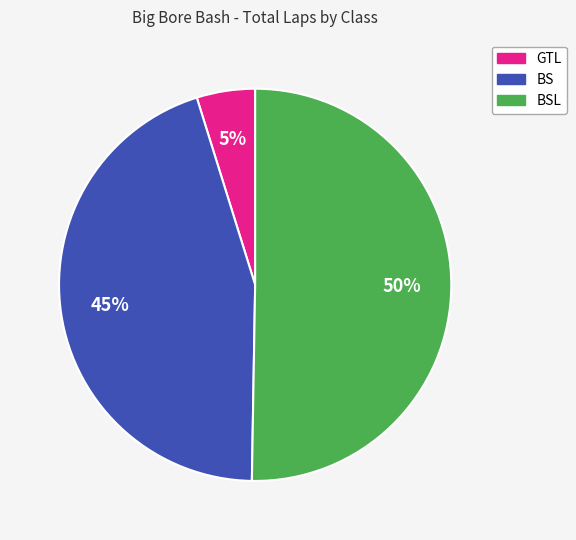

To the nearest percent, what is the average slice percentage?

33%